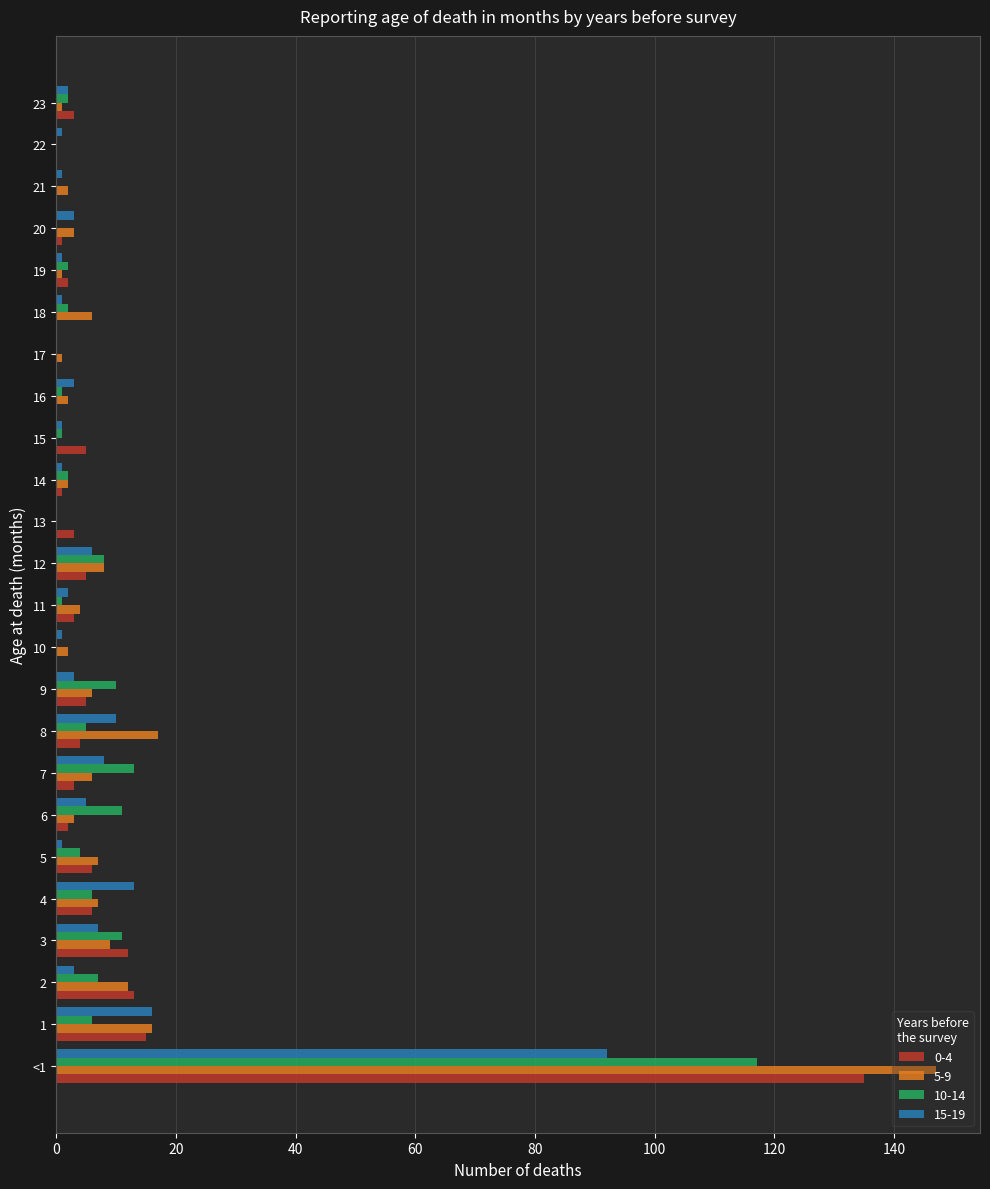

At which category does the chart reach its peak across all series?

<1